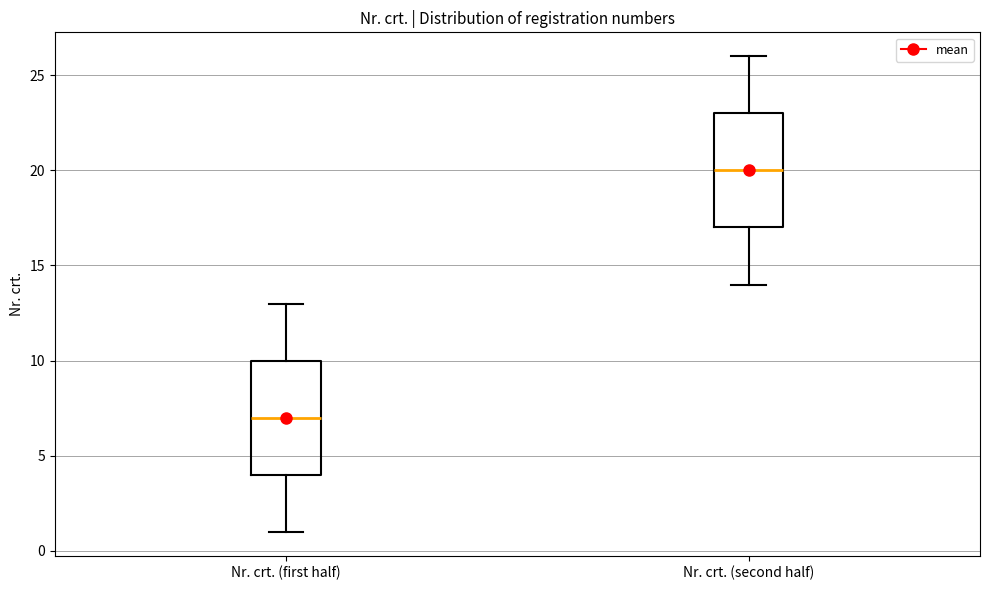

Where is the lower edge of the box for Nr. crt. (second half) on the y-axis? The values are not printed on the chart, so give them approximately, as read against the axis.

17